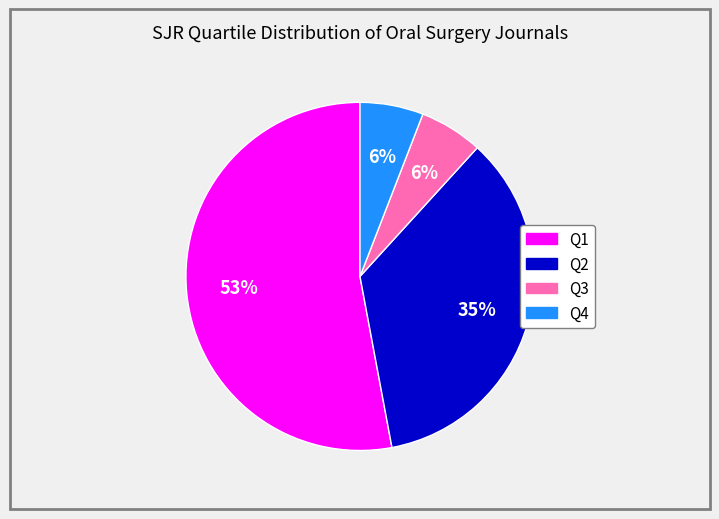

Which slice is the largest?

Q1